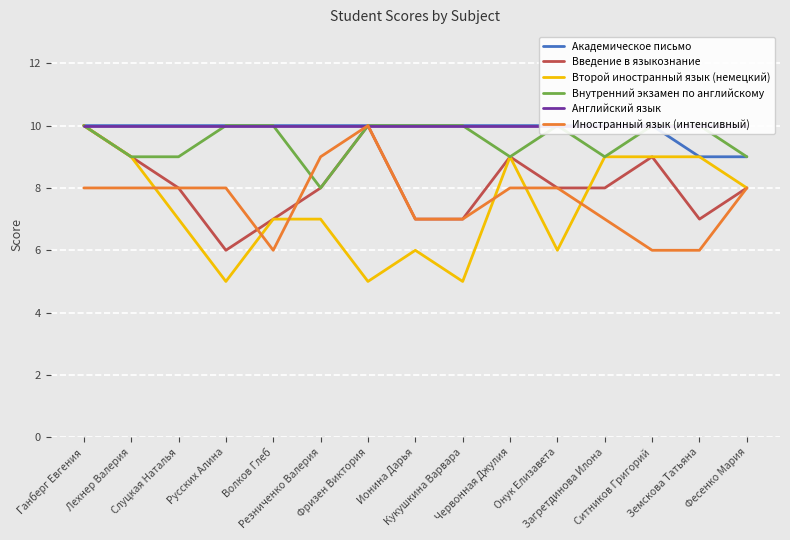

At which label is Английский язык closest to 10?

Ганберг Евгения